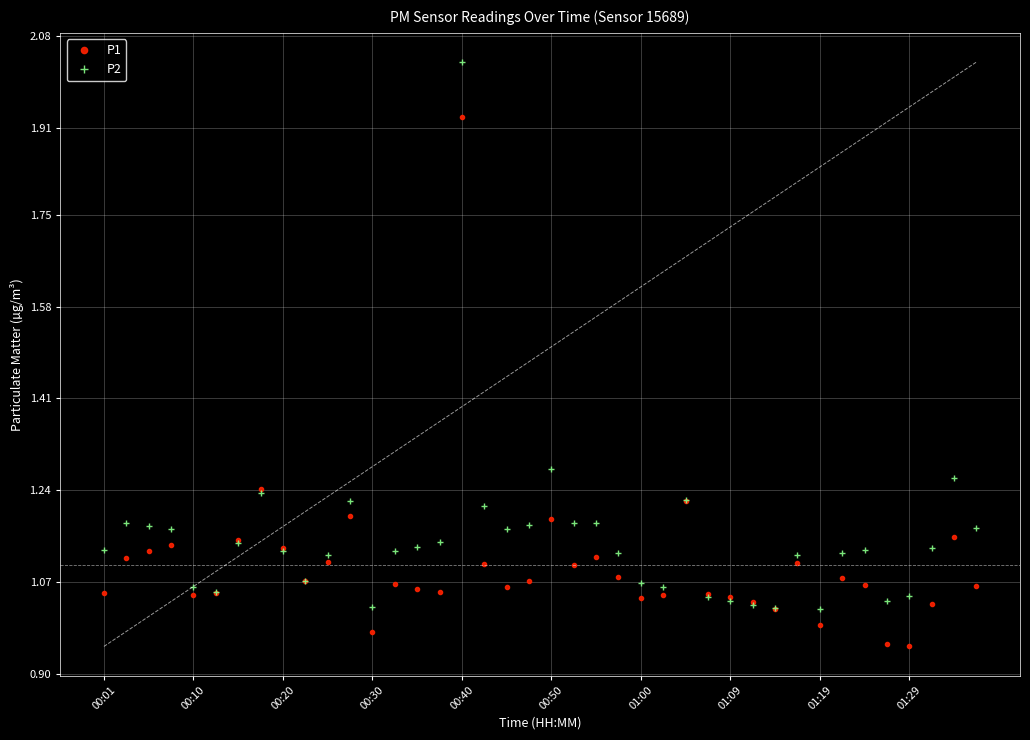

How many interior local peaks does the P2 series have?

9